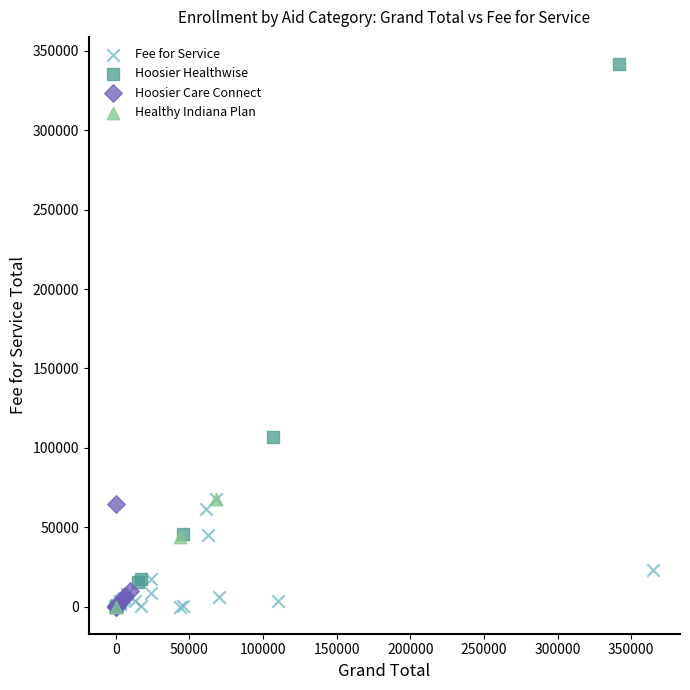

Which series has the widest spread of Y values?

Hoosier Healthwise